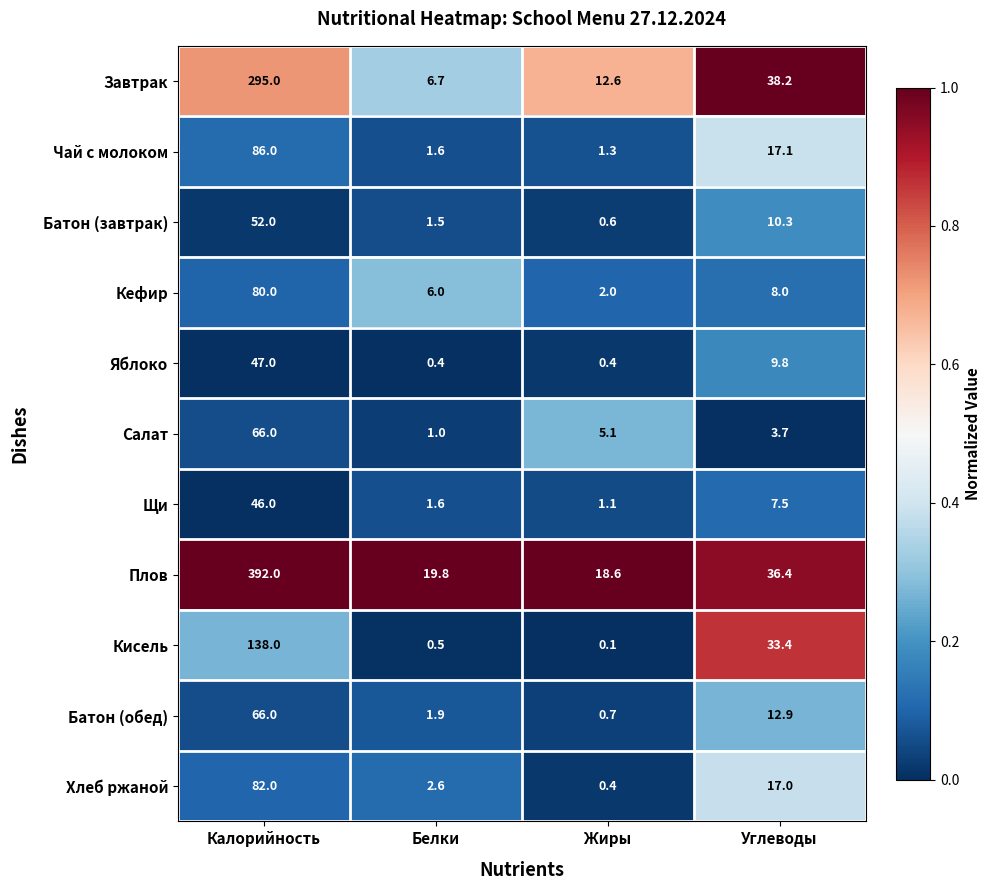

Which series has the largest range (max minus min)?

Плов